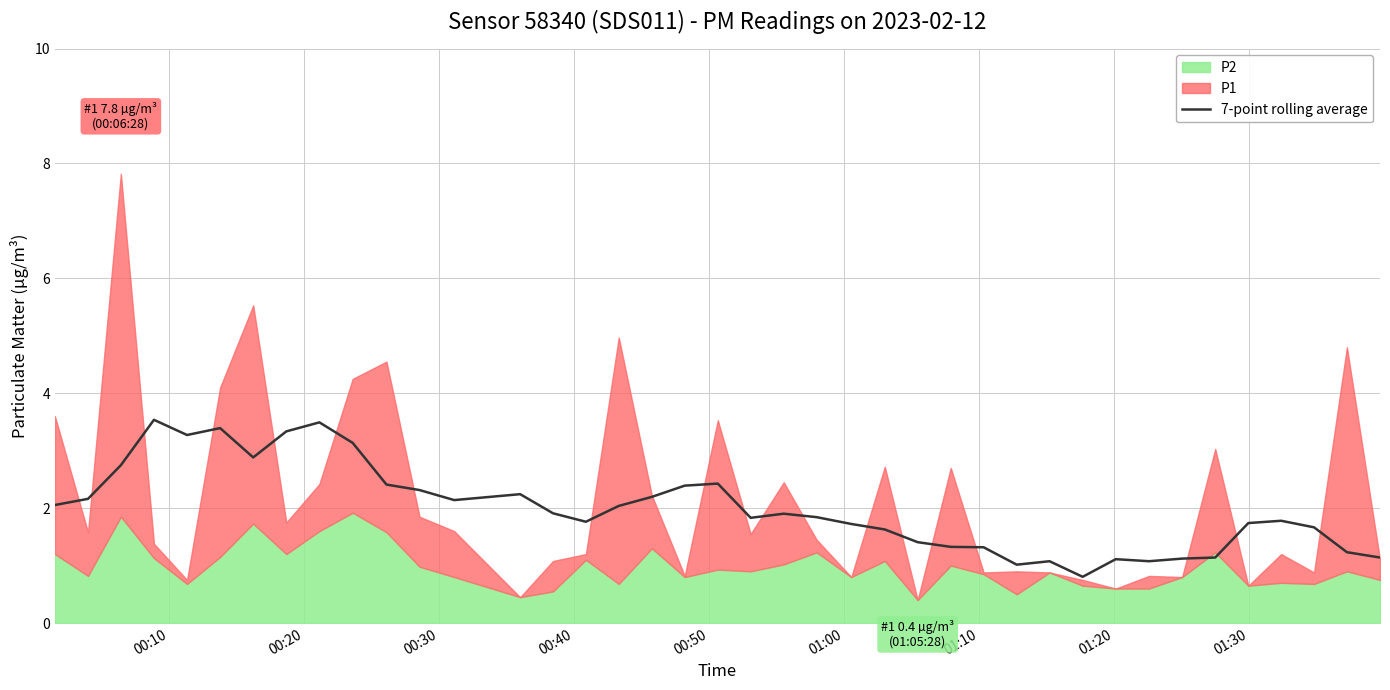

Approximately how many times larger is the value at 29 compared to 34?

0.9